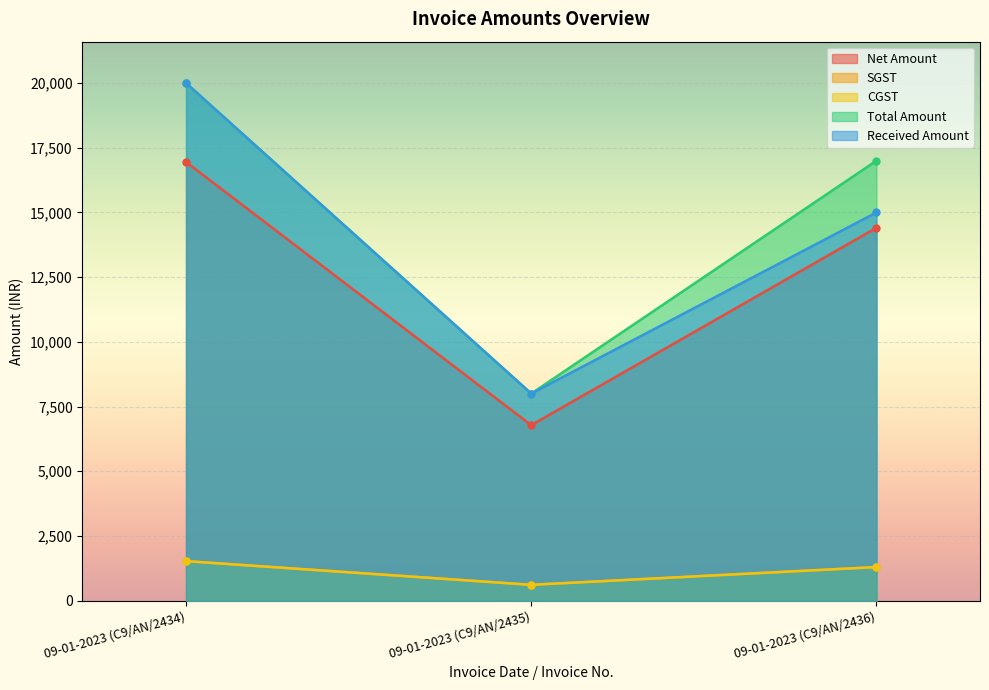

What is the spread (max minus min) of values at 09-01-2023 (C9/AN/2435)?

7389.8